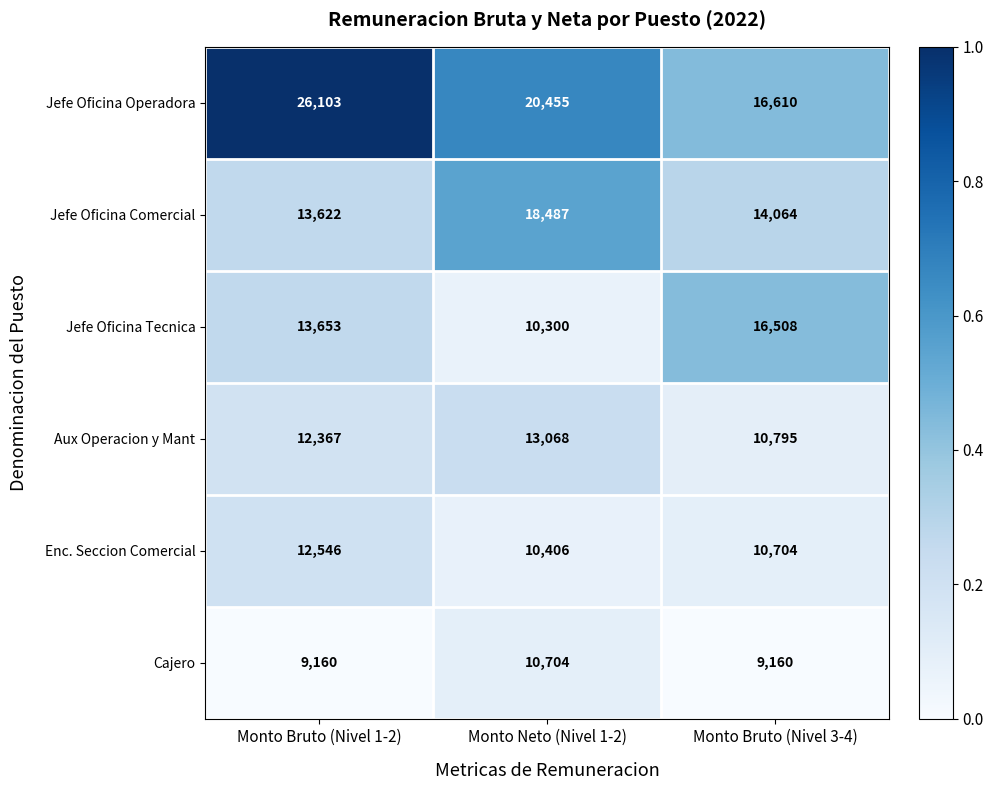

Reading left to right, list all the values displayed in this chart.

Jefe Oficina Operadora: Monto Bruto (Nivel 1-2)=26103	Monto Neto (Nivel 1-2)=20455	Monto Bruto (Nivel 3-4)=16610
Jefe Oficina Comercial: Monto Bruto (Nivel 1-2)=13622	Monto Neto (Nivel 1-2)=18487	Monto Bruto (Nivel 3-4)=14064
Jefe Oficina Tecnica: Monto Bruto (Nivel 1-2)=13653	Monto Neto (Nivel 1-2)=10300	Monto Bruto (Nivel 3-4)=16508
Aux Operacion y Mant: Monto Bruto (Nivel 1-2)=12367	Monto Neto (Nivel 1-2)=13068	Monto Bruto (Nivel 3-4)=10795
Enc. Seccion Comercial: Monto Bruto (Nivel 1-2)=12546	Monto Neto (Nivel 1-2)=10406	Monto Bruto (Nivel 3-4)=10704
Cajero: Monto Bruto (Nivel 1-2)=9160	Monto Neto (Nivel 1-2)=10704	Monto Bruto (Nivel 3-4)=9160